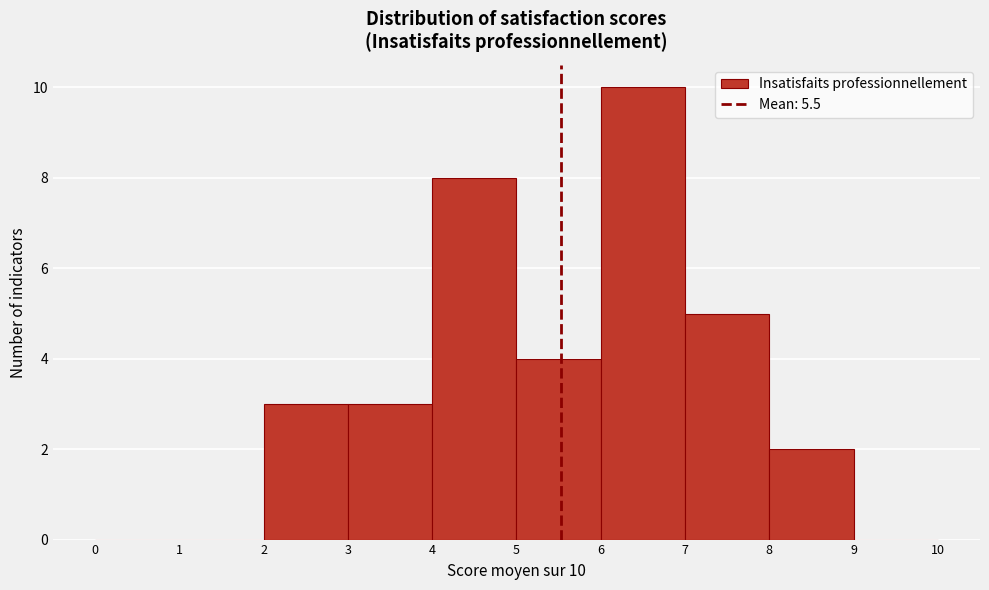

Which range on the x-axis has the tallest bar?

6 to 7